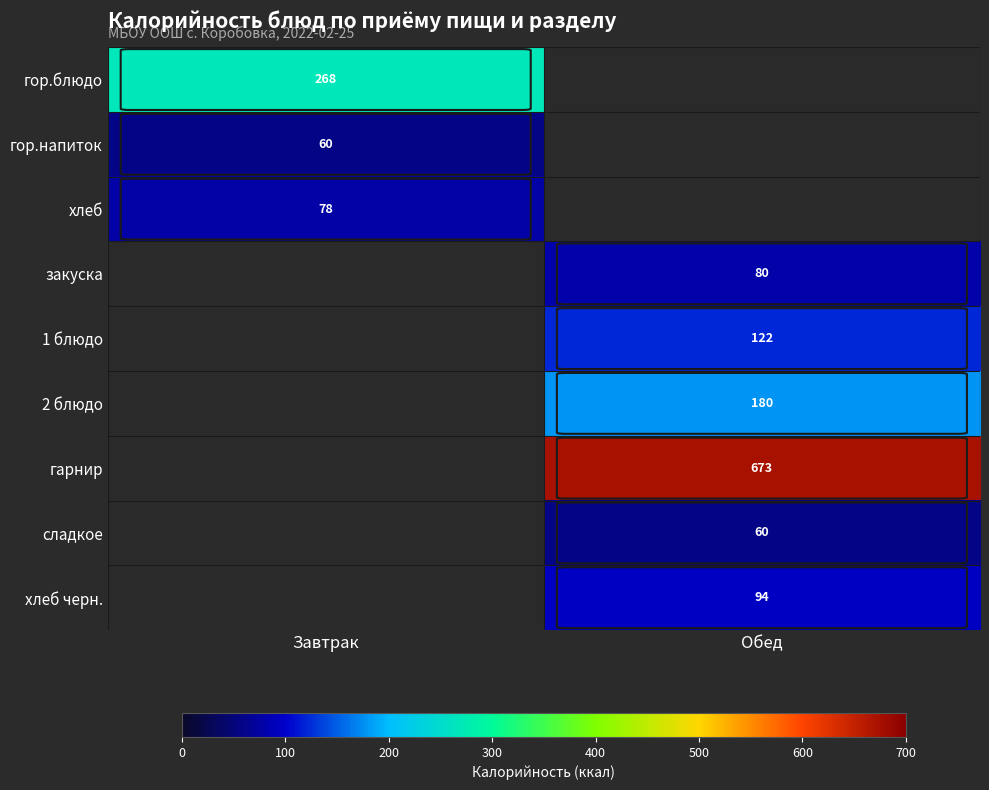

What is the total value across all series at Завтрак?

405.7